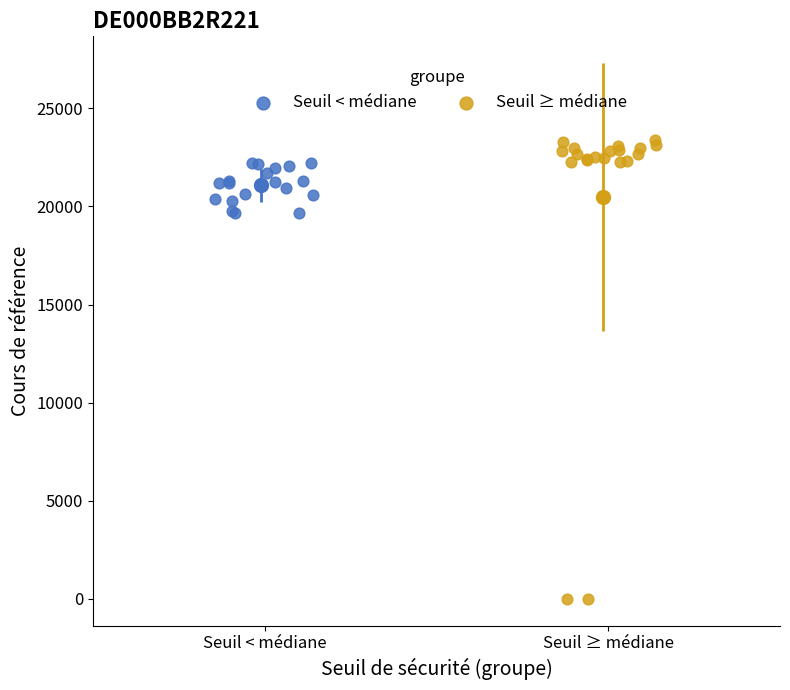

Which series reaches the maximum Y coordinate?

Seuil ≥ médiane